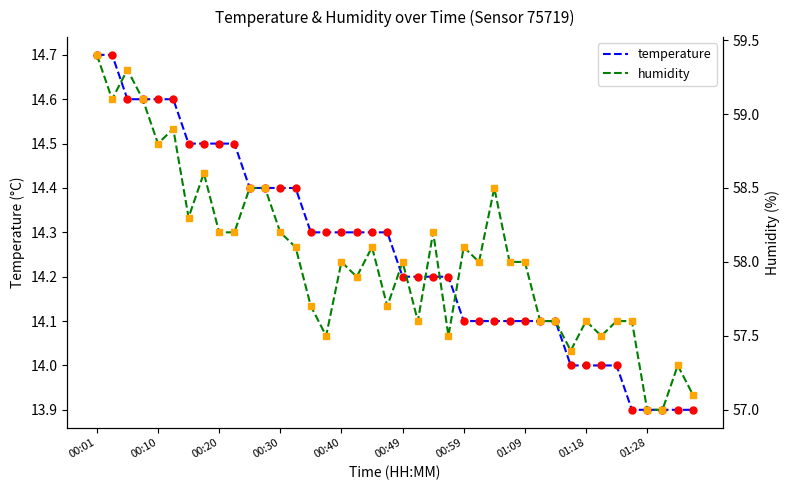

True or false: temperature and humidity intersect in this chart.

False